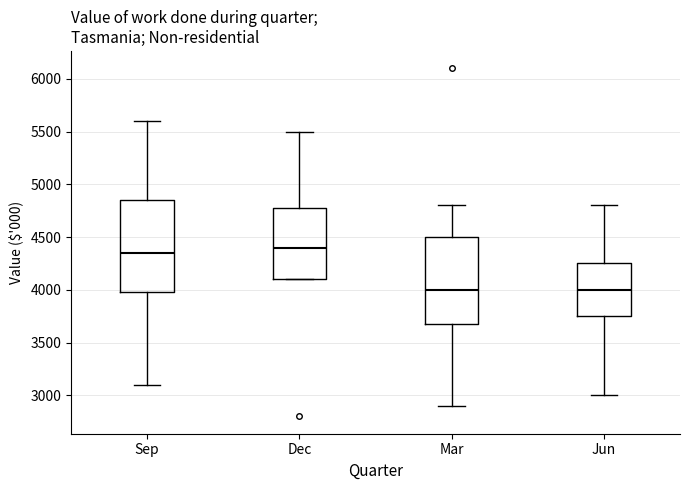

Which box is the tallest, from its lower edge to its upper edge?

Sep